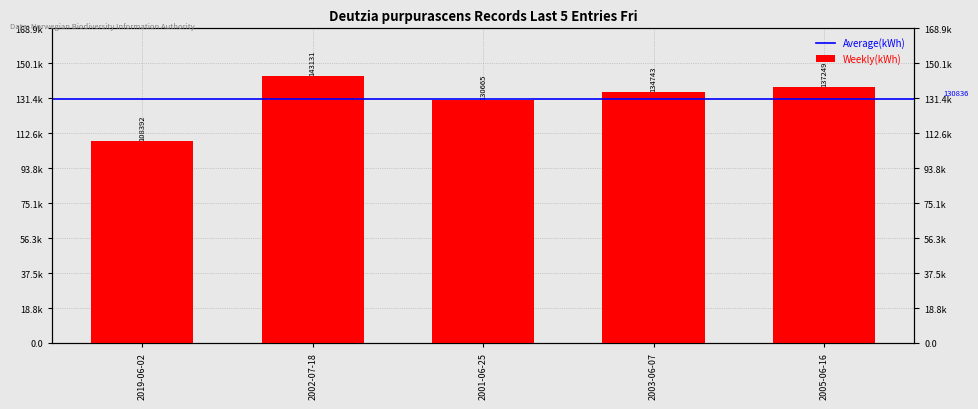

What is the average value?

130836